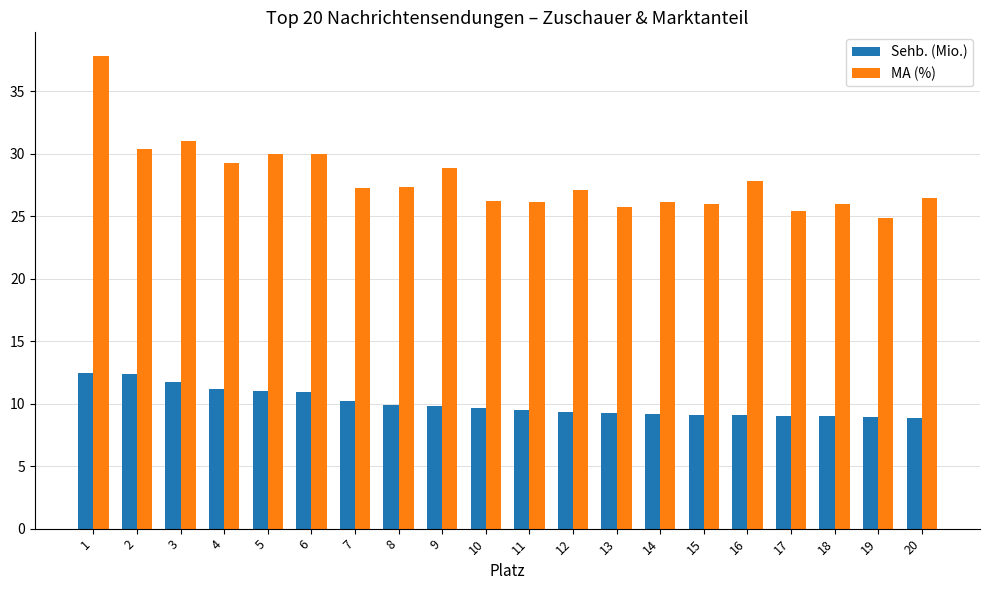

Which series has the largest range (max minus min)?

MA (%)